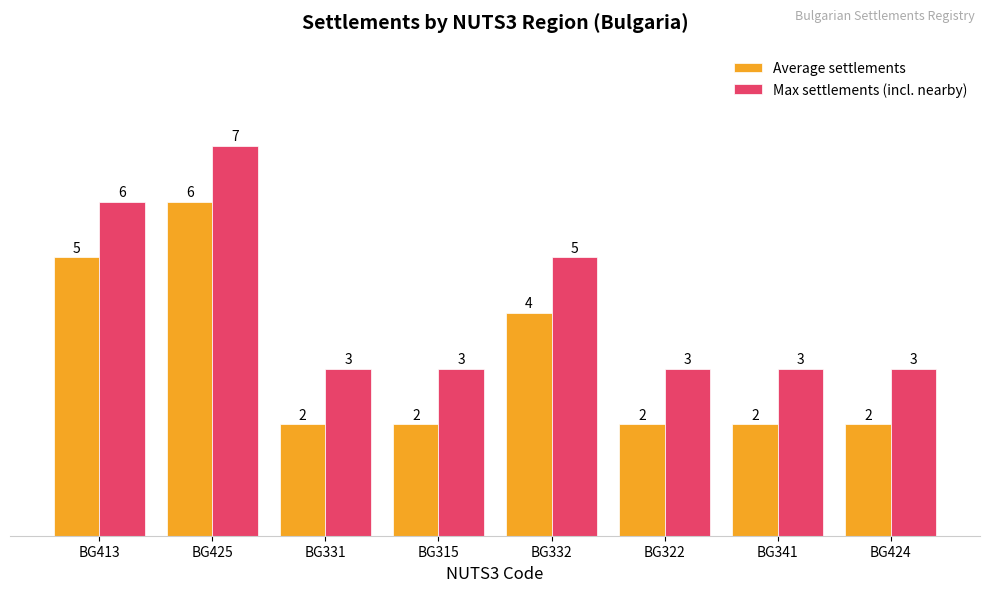

What is the difference between the second highest and second lowest values in the Average settlements series?

3